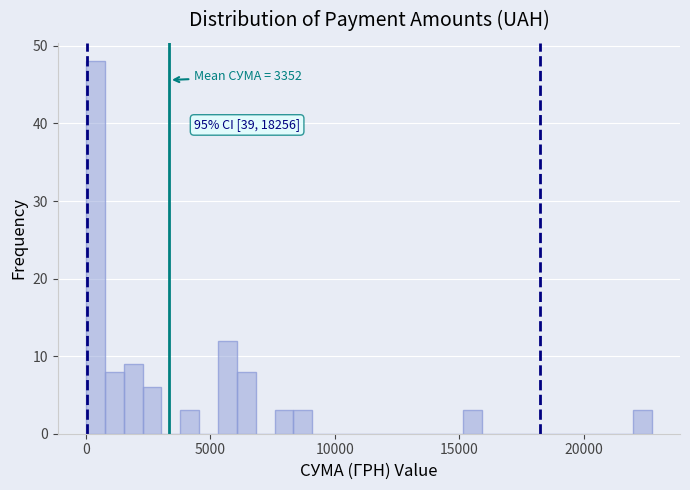

Read against the x-axis, roughly where is the centre of the tallest bar?

500